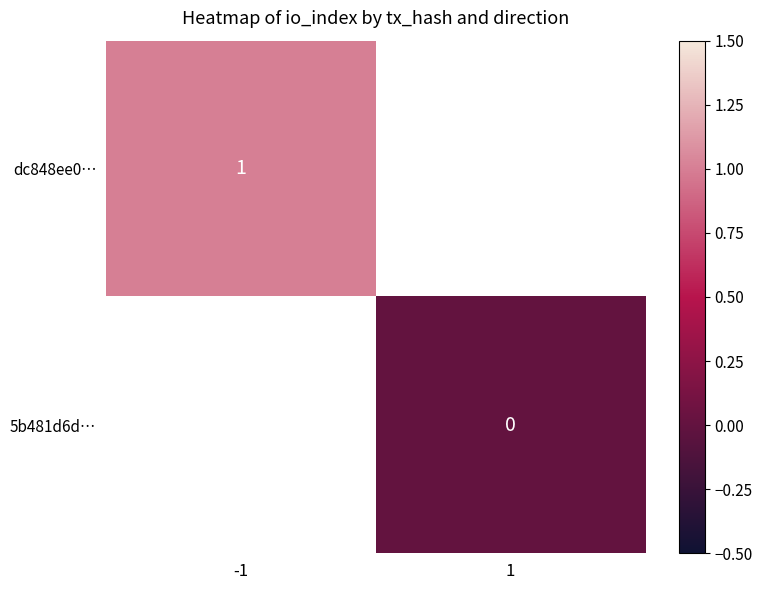

Which label corresponds to the smallest value in the chart?

1